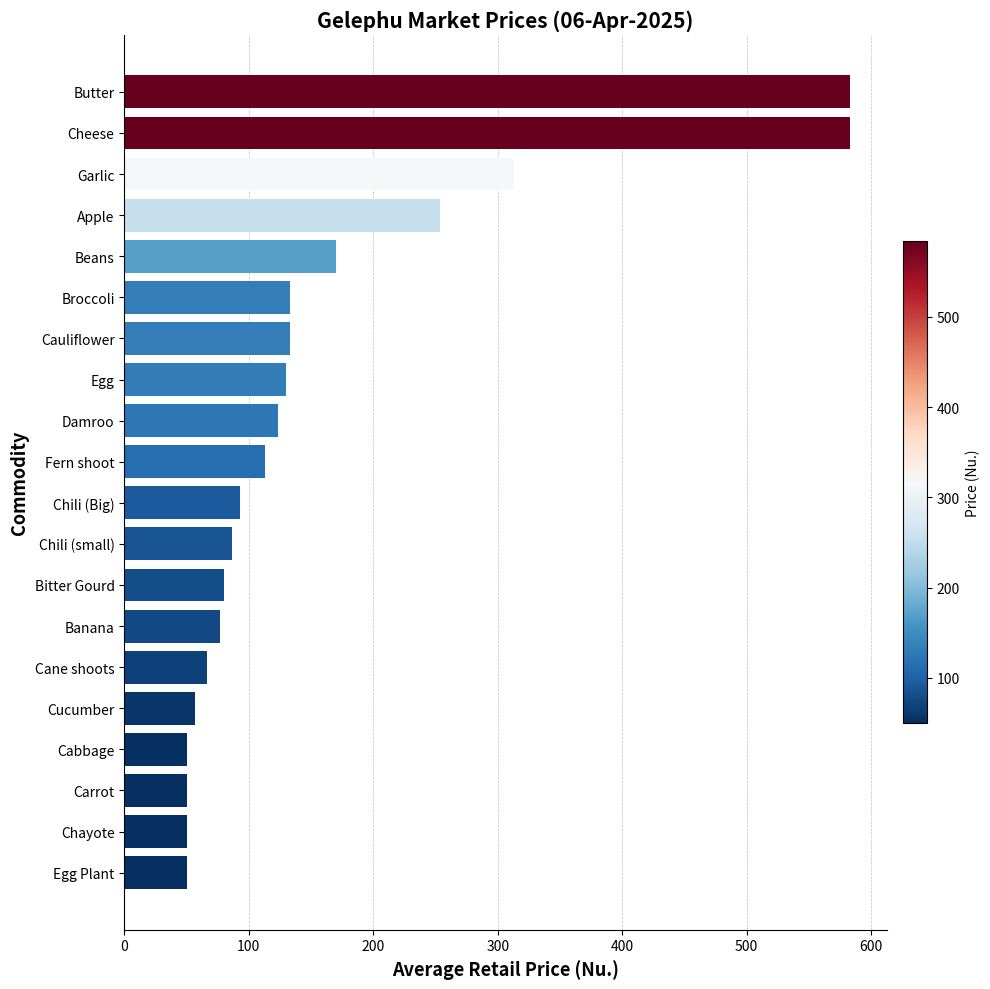

Reading top to bottom, what are all the values shown in this chart?

583.3	583.3	313.3	253.3	170.0	133.3	133.3	130.0	123.3	113.3	93.3	86.7	80.0	76.7	66.7	56.7	50.0	50.0	50.0	50.0